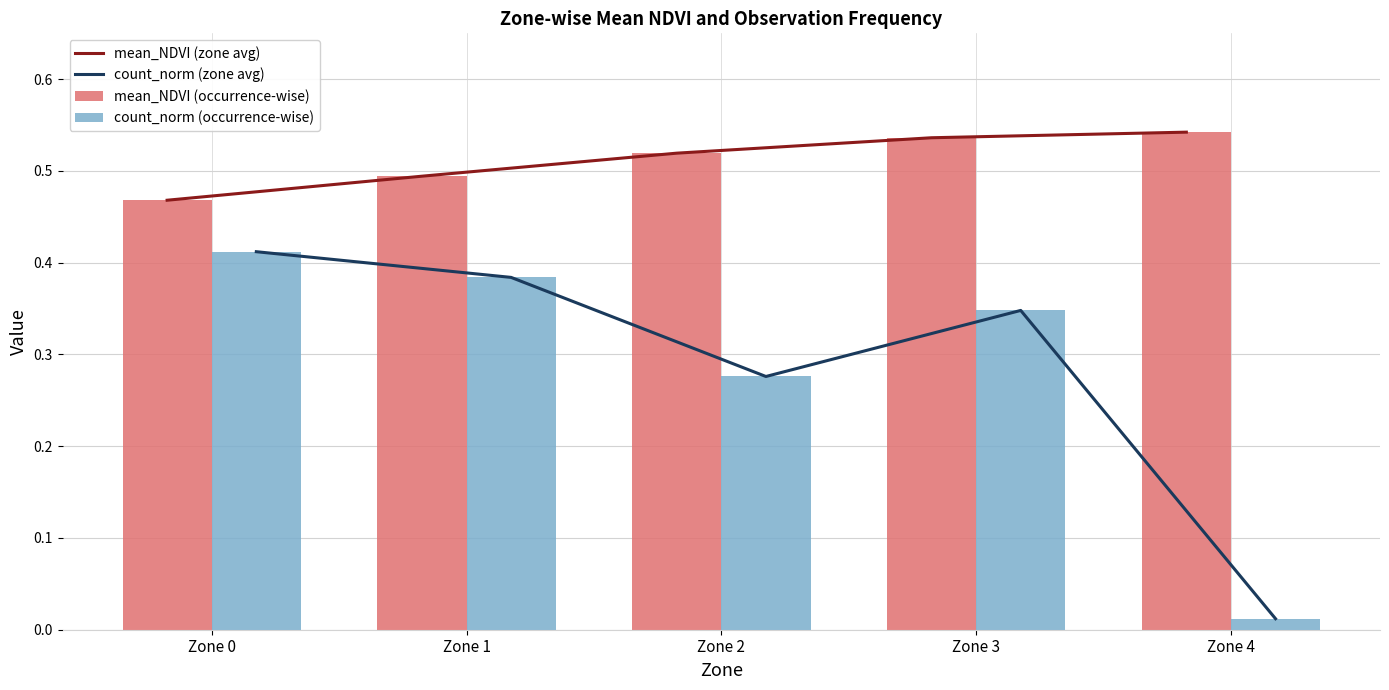

Reading left to right, extract all data points from this chart.

mean_NDVI (zone avg): Zone 0=0.5	Zone 1=0.5	Zone 2=0.5	Zone 3=0.5	Zone 4=0.5
count_norm (zone avg): Zone 0=0.4	Zone 1=0.4	Zone 2=0.3	Zone 3=0.3	Zone 4=0.0
mean_NDVI (occurrence-wise): Zone 0=0.5	Zone 1=0.5	Zone 2=0.5	Zone 3=0.5	Zone 4=0.5
count_norm (occurrence-wise): Zone 0=0.4	Zone 1=0.4	Zone 2=0.3	Zone 3=0.3	Zone 4=0.0